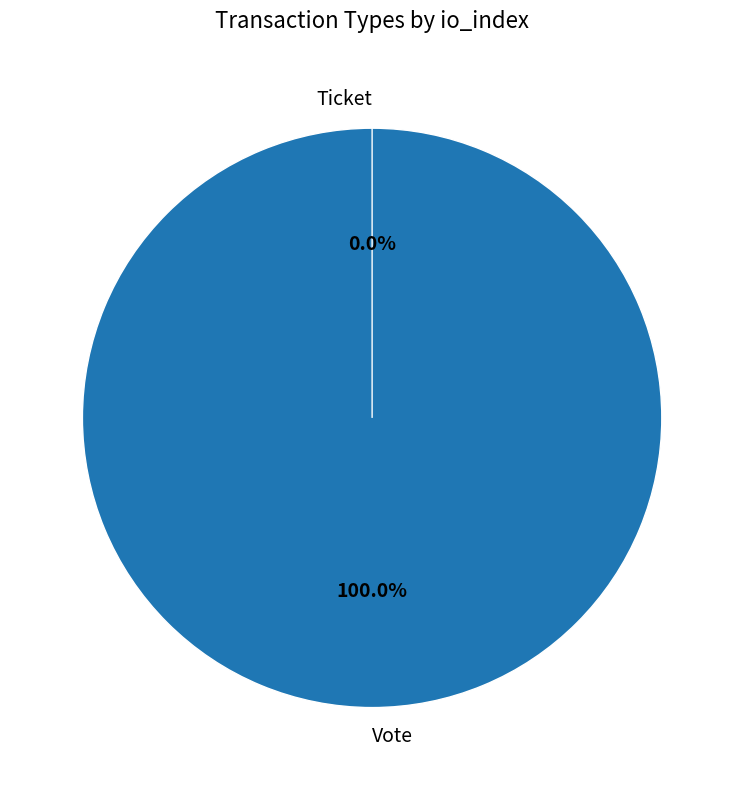

What is the change in value from Vote to Ticket?

-1